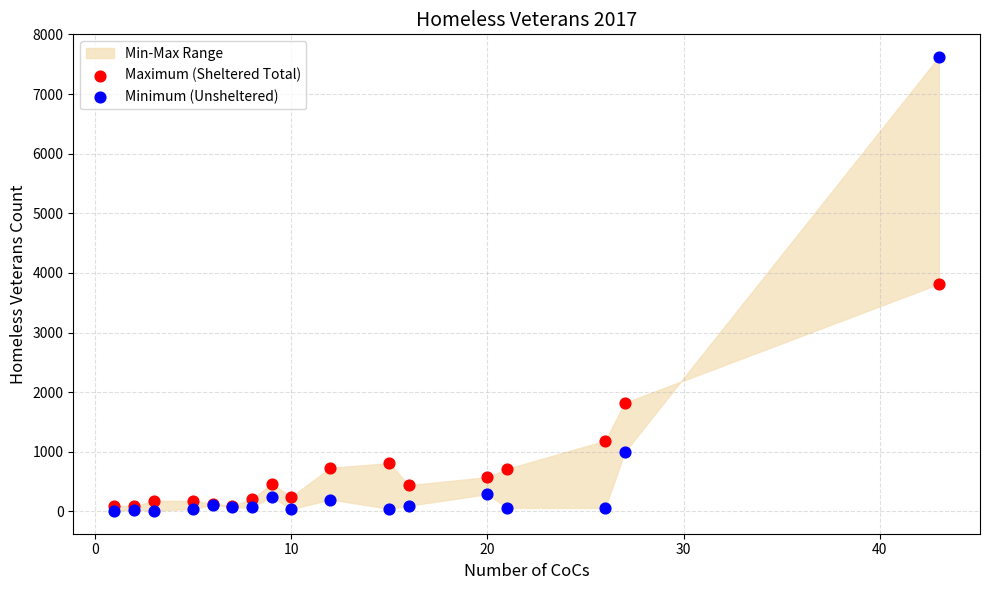

Which series has the widest spread of Y values?

Minimum (Unsheltered)